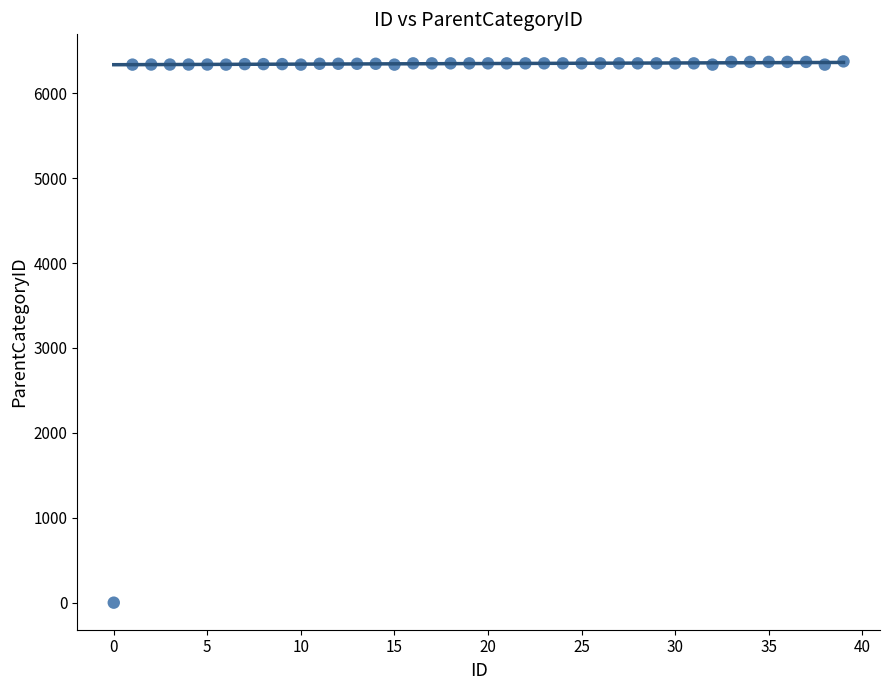

What is the range of Y values (max minus min)?

6375